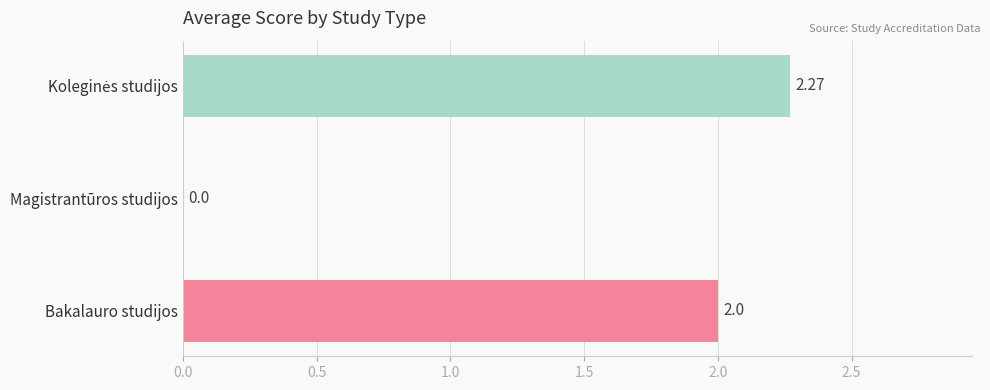

What is the change in value from Bakalauro studijos to Magistrantūros studijos?

-2.0